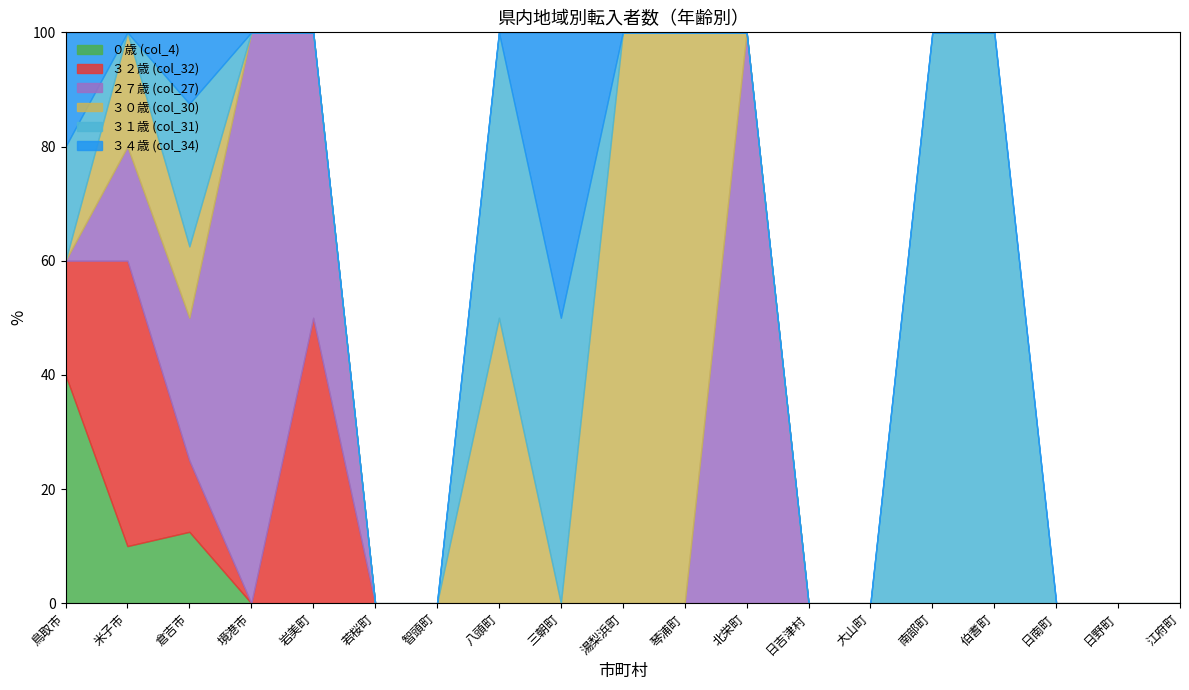

Does the chart display data point markers on the line(s)?

No